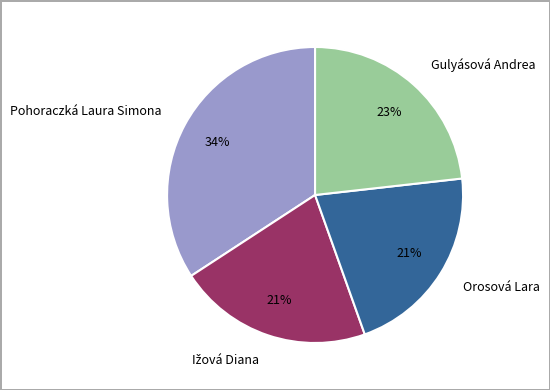

True or false: Pohoraczká Laura Simona accounts for 48% of the total.

False